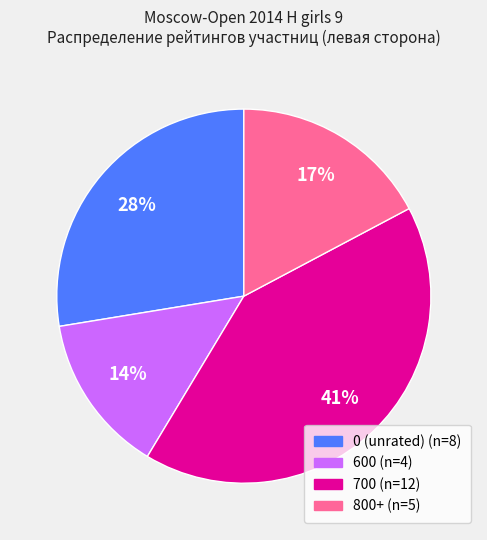

To the nearest percent, what is the average slice percentage?

25%